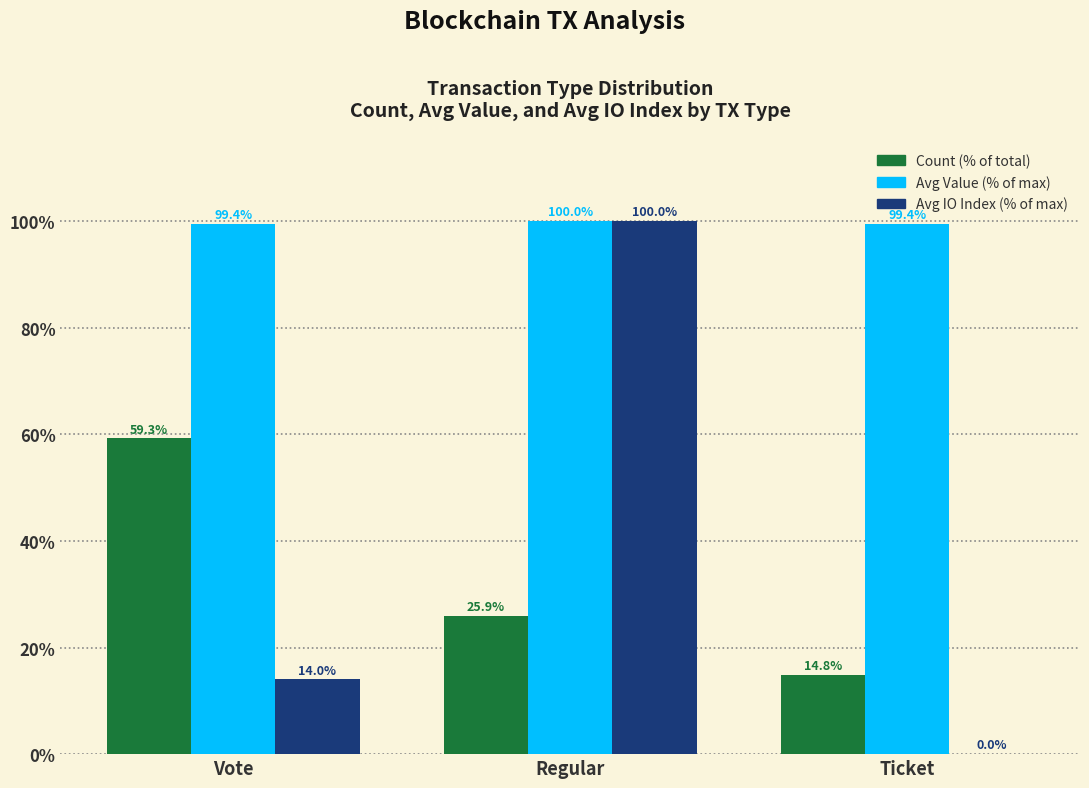

What is the total value across all series at Vote?

172.7